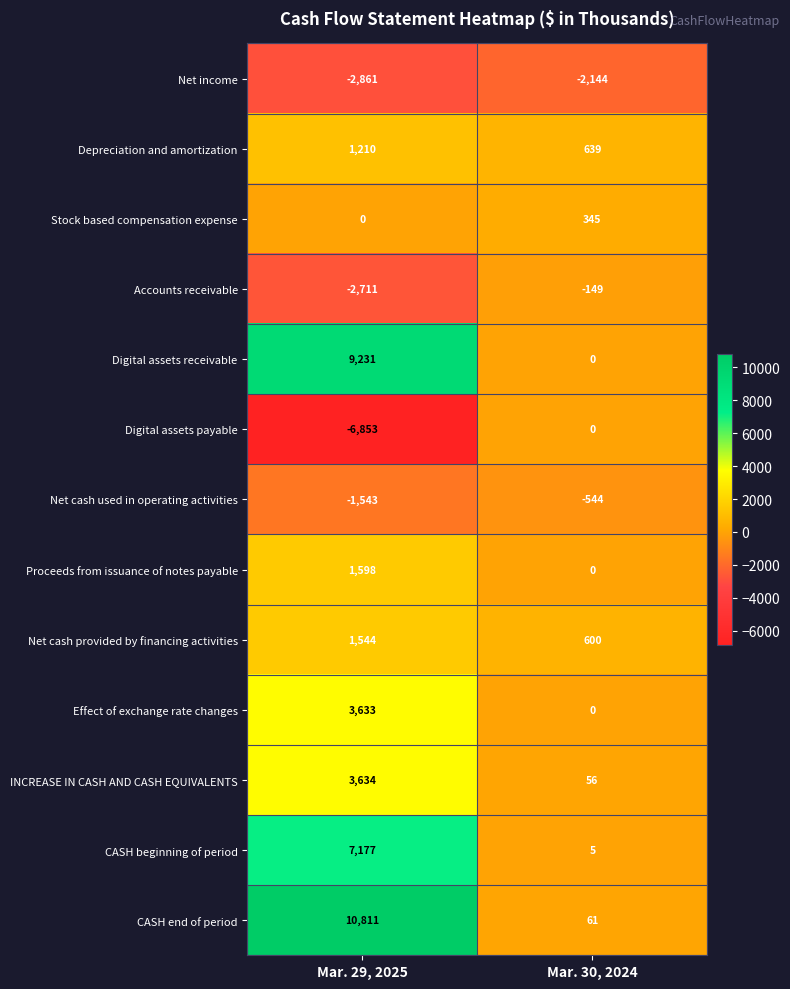

Reading left to right, what are all the values shown in this chart?

Net income: Mar. 29, 2025=-2861	Mar. 30, 2024=-2144
Depreciation and amortization: Mar. 29, 2025=1210	Mar. 30, 2024=639
Stock based compensation expense: Mar. 29, 2025=0	Mar. 30, 2024=345
Accounts receivable: Mar. 29, 2025=-2711	Mar. 30, 2024=-149
Digital assets receivable: Mar. 29, 2025=9231	Mar. 30, 2024=0
Digital assets payable: Mar. 29, 2025=-6853	Mar. 30, 2024=0
Net cash used in operating activities: Mar. 29, 2025=-1543	Mar. 30, 2024=-544
Proceeds from issuance of notes payable: Mar. 29, 2025=1598	Mar. 30, 2024=0
Net cash provided by financing activities: Mar. 29, 2025=1544	Mar. 30, 2024=600
Effect of exchange rate changes: Mar. 29, 2025=3633	Mar. 30, 2024=0
INCREASE IN CASH AND CASH EQUIVALENTS: Mar. 29, 2025=3634	Mar. 30, 2024=56
CASH beginning of period: Mar. 29, 2025=7177	Mar. 30, 2024=5
CASH end of period: Mar. 29, 2025=10811	Mar. 30, 2024=61